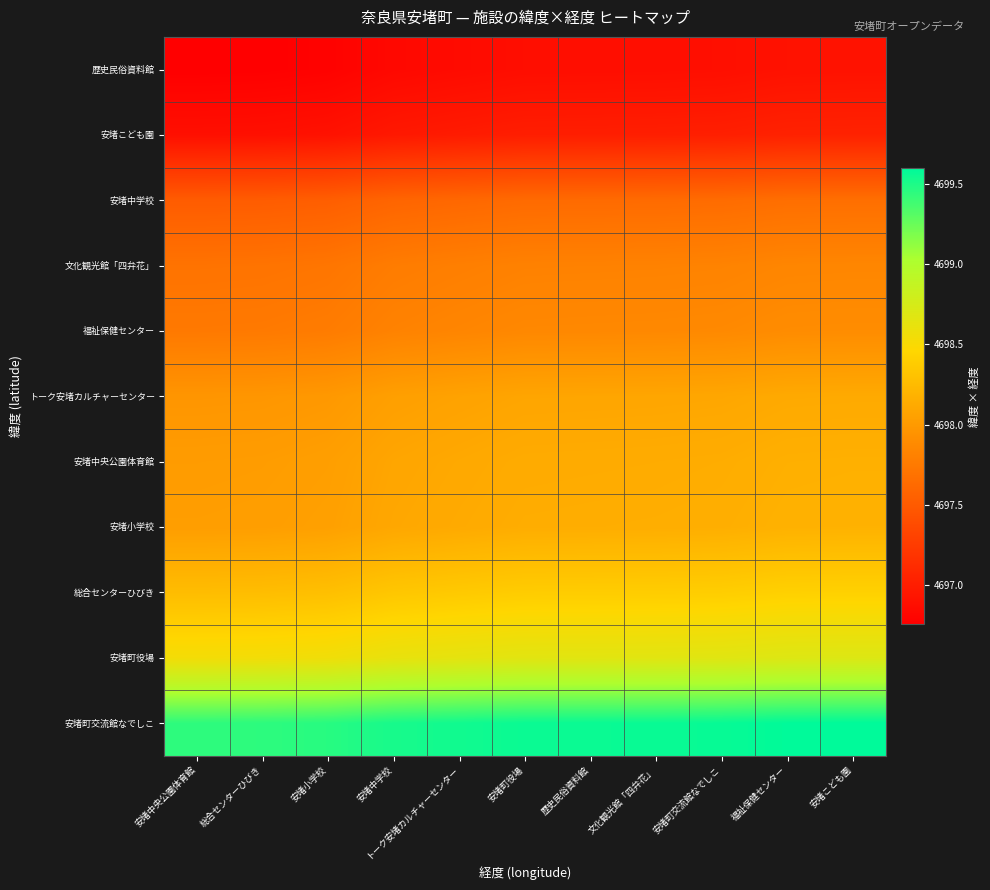

At which category is the sum across all series the highest?

安堵こども園